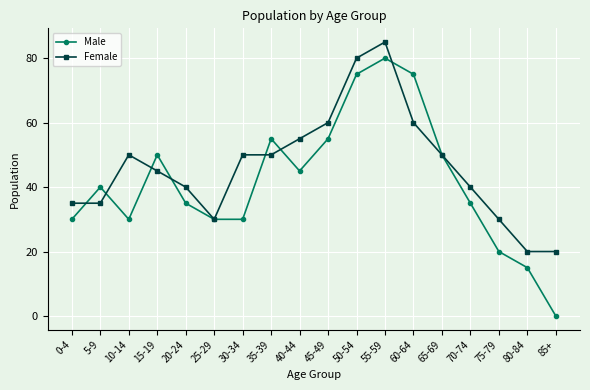

Reading right to left, what are all the values shown in this chart?

Male: 0	15	20	35	50	75	80	75	55	45	55	30	30	35	50	30	40	30
Female: 20	20	30	40	50	60	85	80	60	55	50	50	30	40	45	50	35	35